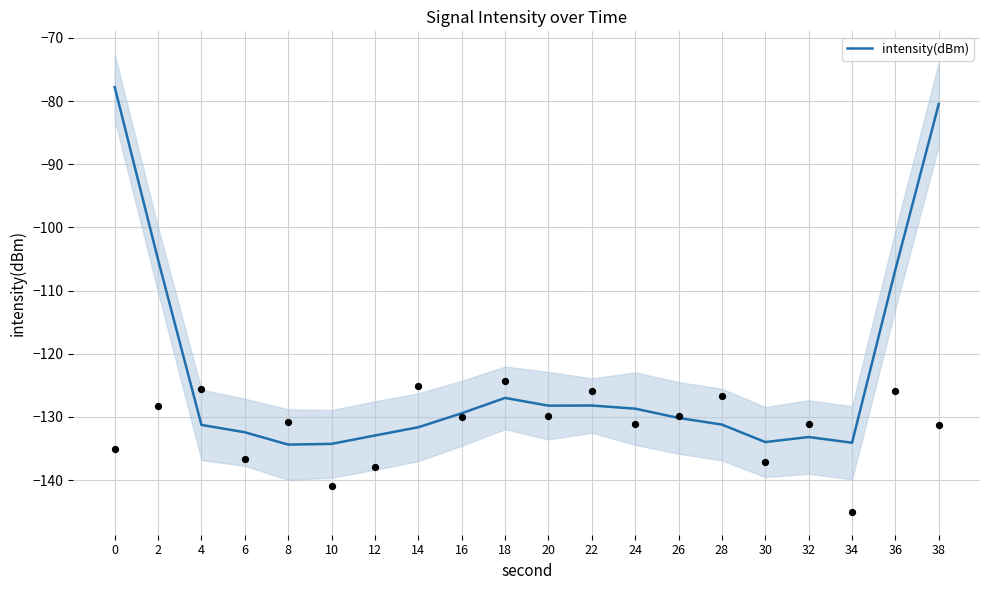

Which has a higher value, 22 or 4?

22